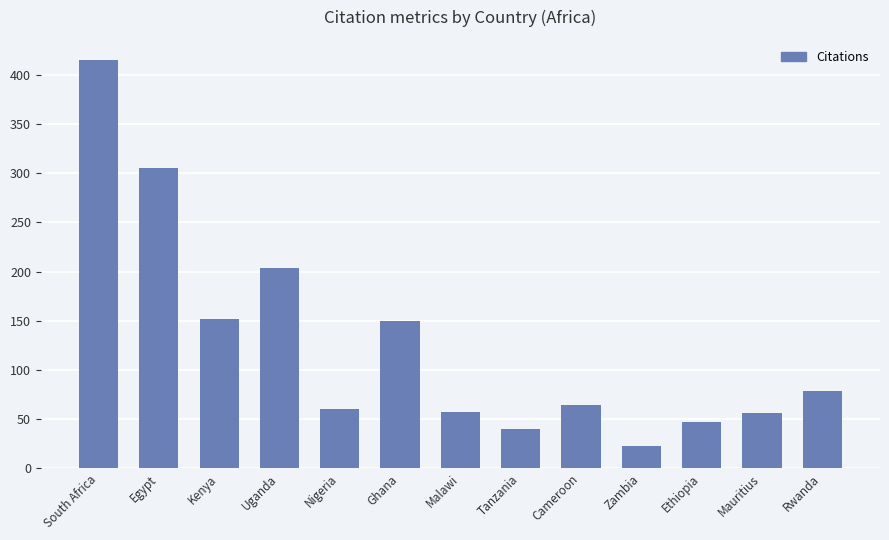

Does the chart contain any negative values?

No